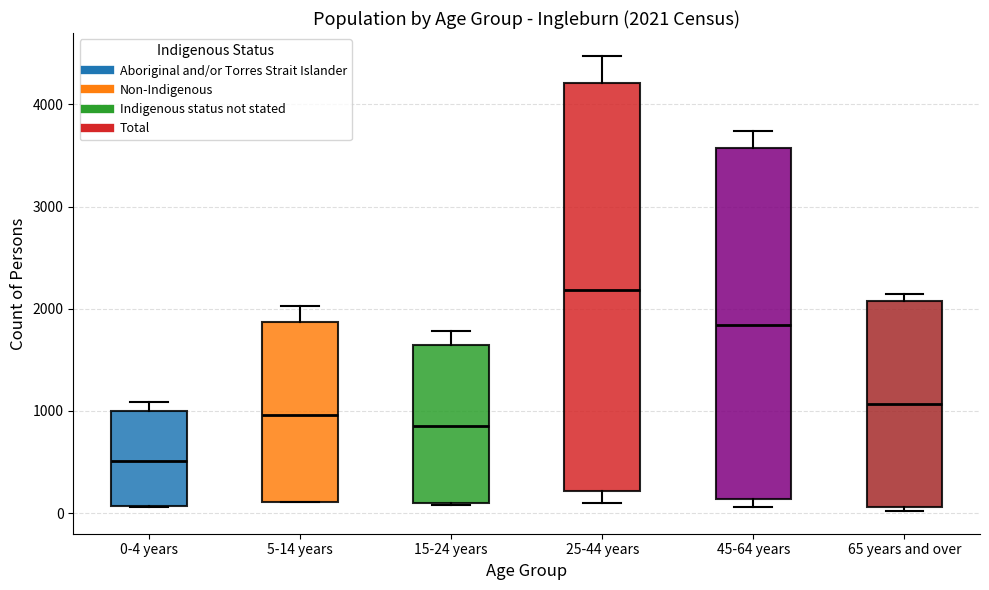

Comparing the boxes themselves (not the whiskers), which one is the tallest?

25-44 years